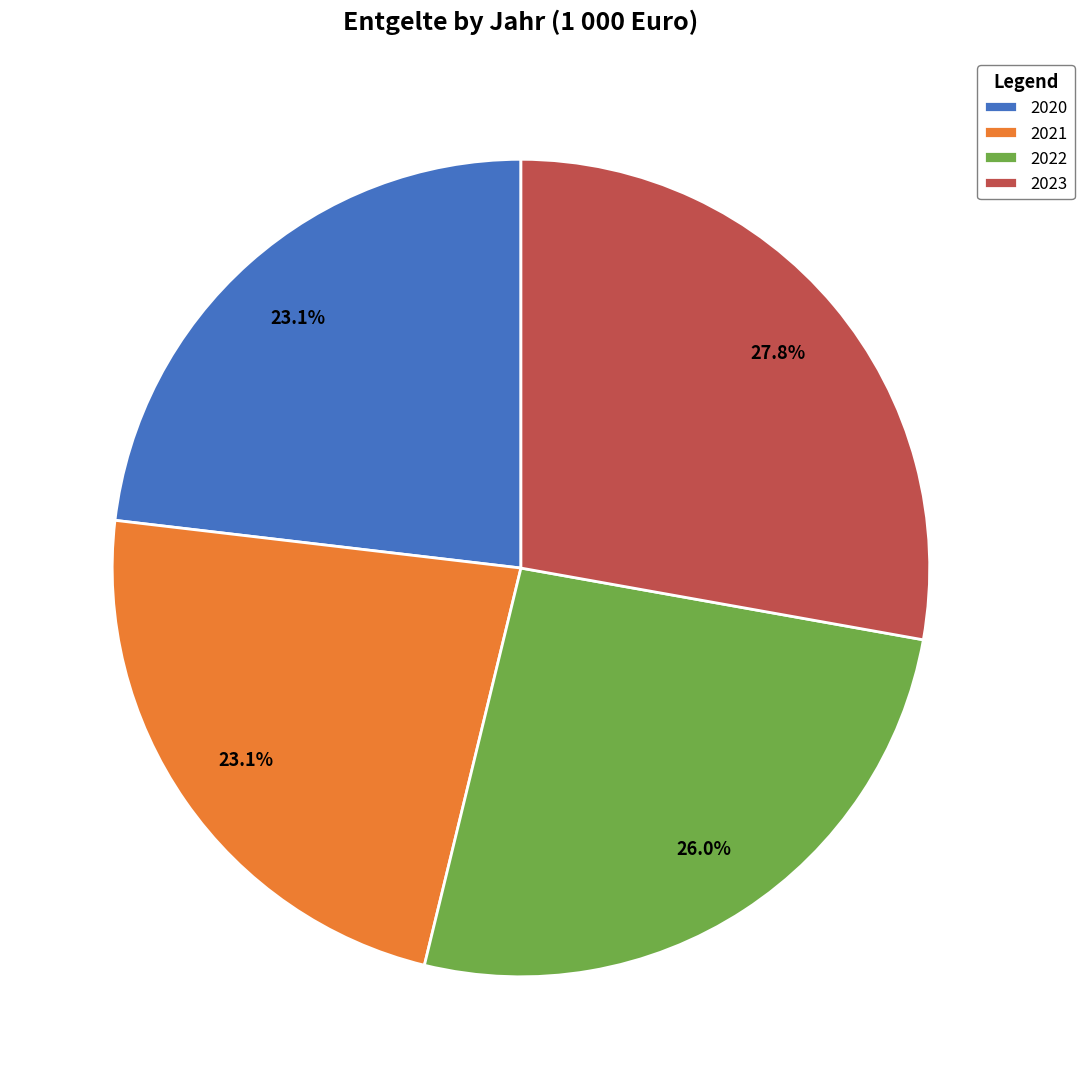

What is the largest slice in the pie chart?

2023